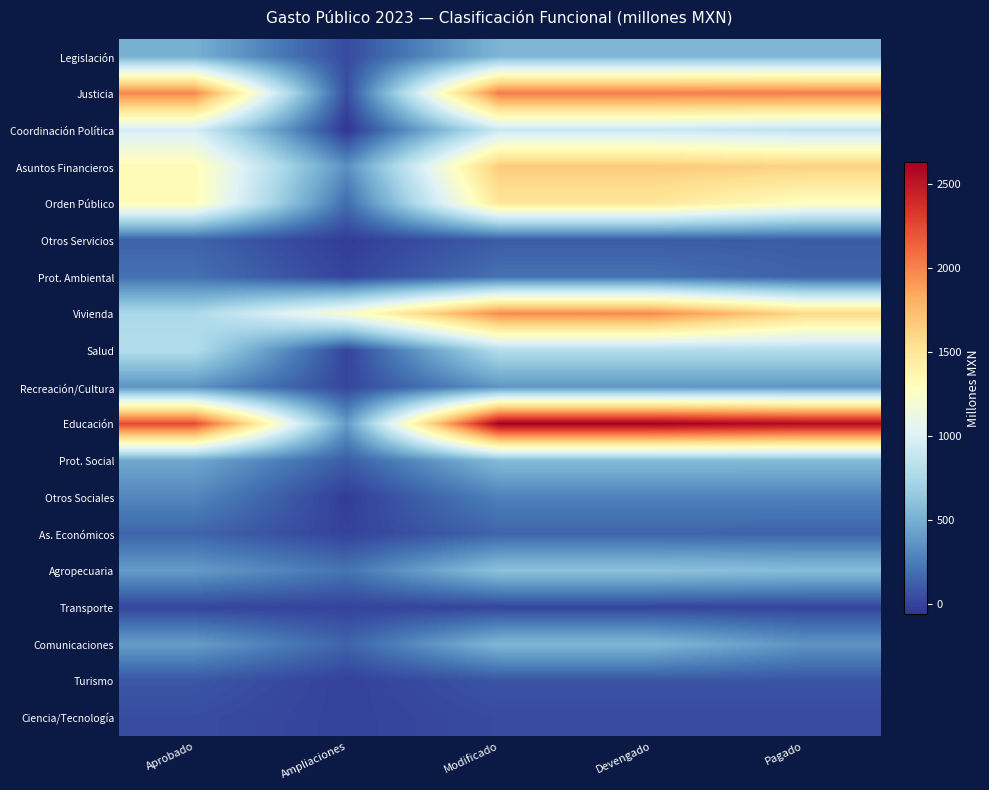

Which label corresponds to the smallest value in the chart?

Ampliaciones